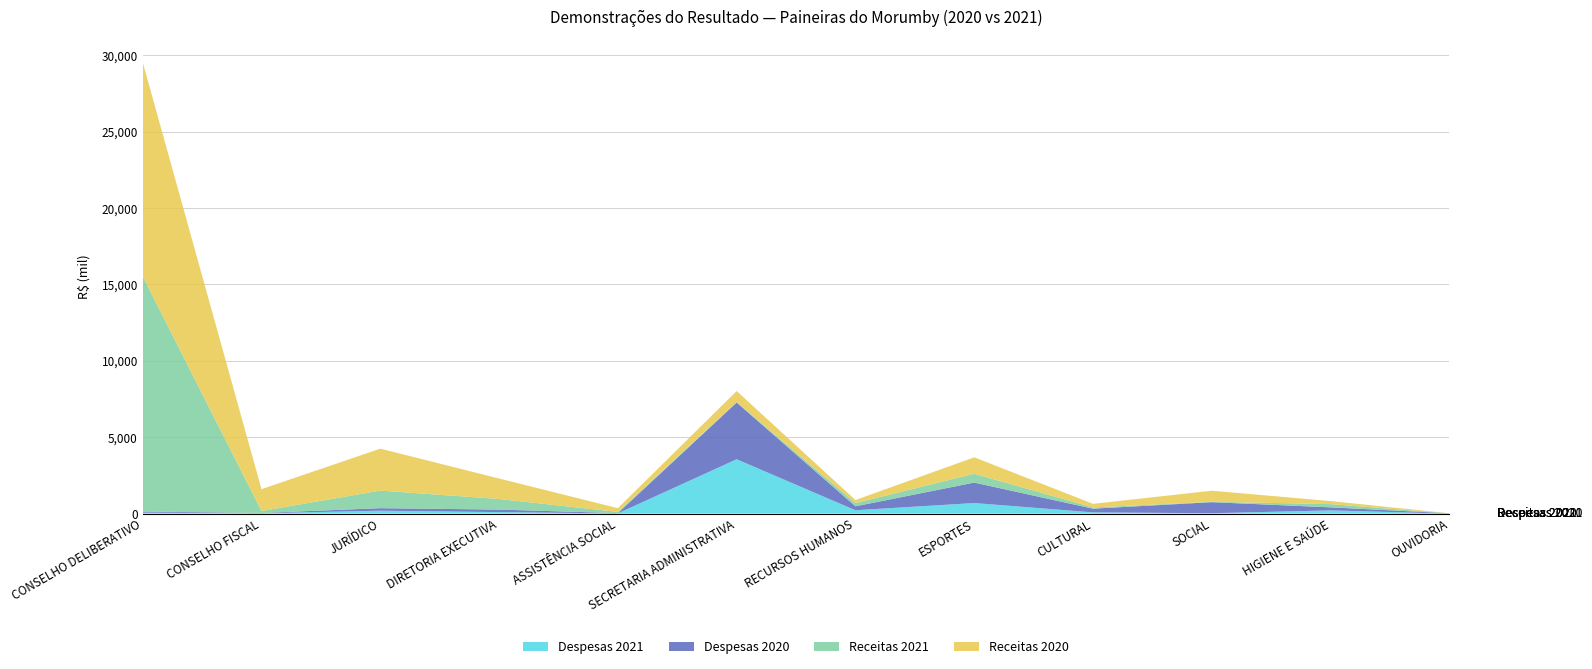

Reading left to right, transcribe all the data shown in this chart.

Despesas 2021: 63	24	190	97	15	3557	219	692	80	25	210	0
Despesas 2020: 73	19	165	167	17	3716	260	1340	243	724	200	20
Receitas 2021: 15388	126	1151	692	80	25	210	575	80	25	210	0
Receitas 2020: 14012	1430	2745	1340	243	724	200	1077	236	724	200	0